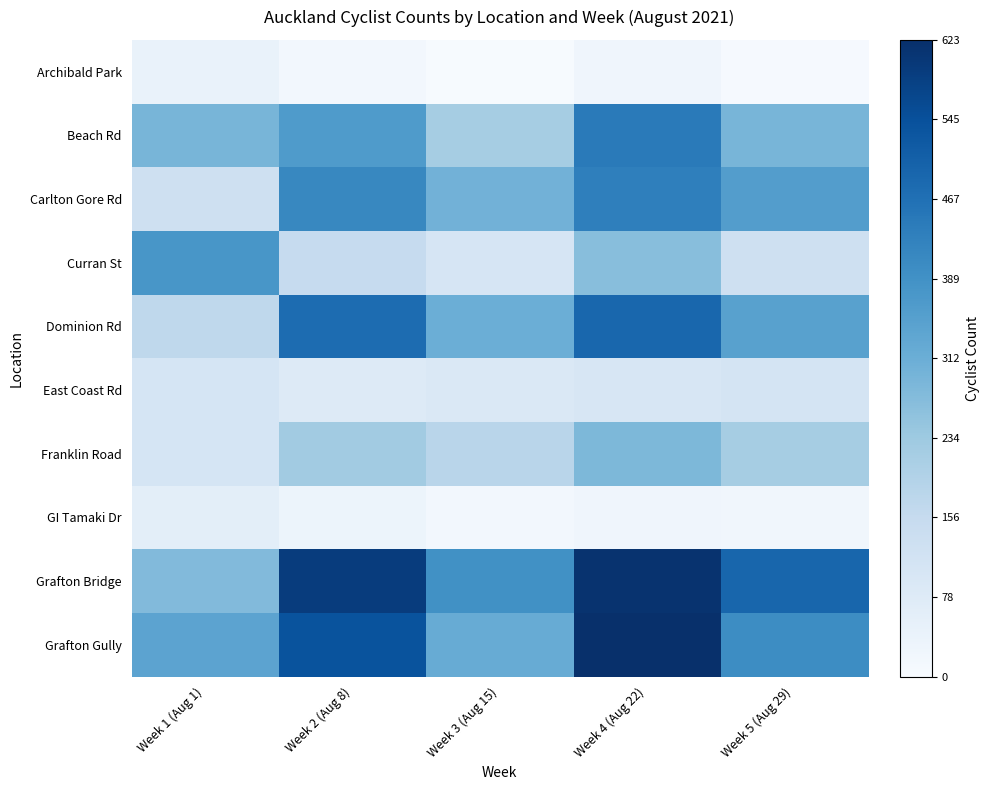

Reading left to right, what are all the values shown in this chart?

Archibald Park: Week 1 (Aug 1)=0.1	Week 2 (Aug 8)=0.0	Week 3 (Aug 15)=0.0	Week 4 (Aug 22)=0.0	Week 5 (Aug 29)=0.0
Beach Rd: Week 1 (Aug 1)=0.5	Week 2 (Aug 8)=0.6	Week 3 (Aug 15)=0.4	Week 4 (Aug 22)=0.7	Week 5 (Aug 29)=0.5
Carlton Gore Rd: Week 1 (Aug 1)=0.2	Week 2 (Aug 8)=0.7	Week 3 (Aug 15)=0.5	Week 4 (Aug 22)=0.7	Week 5 (Aug 29)=0.6
Curran St: Week 1 (Aug 1)=0.6	Week 2 (Aug 8)=0.2	Week 3 (Aug 15)=0.2	Week 4 (Aug 22)=0.4	Week 5 (Aug 29)=0.2
Dominion Rd: Week 1 (Aug 1)=0.3	Week 2 (Aug 8)=0.8	Week 3 (Aug 15)=0.5	Week 4 (Aug 22)=0.8	Week 5 (Aug 29)=0.6
East Coast Rd: Week 1 (Aug 1)=0.2	Week 2 (Aug 8)=0.1	Week 3 (Aug 15)=0.1	Week 4 (Aug 22)=0.2	Week 5 (Aug 29)=0.2
Franklin Road: Week 1 (Aug 1)=0.2	Week 2 (Aug 8)=0.4	Week 3 (Aug 15)=0.3	Week 4 (Aug 22)=0.5	Week 5 (Aug 29)=0.3
GI Tamaki Dr: Week 1 (Aug 1)=0.1	Week 2 (Aug 8)=0.1	Week 3 (Aug 15)=0.0	Week 4 (Aug 22)=0.0	Week 5 (Aug 29)=0.0
Grafton Bridge: Week 1 (Aug 1)=0.4	Week 2 (Aug 8)=1.0	Week 3 (Aug 15)=0.6	Week 4 (Aug 22)=1.0	Week 5 (Aug 29)=0.8
Grafton Gully: Week 1 (Aug 1)=0.5	Week 2 (Aug 8)=0.9	Week 3 (Aug 15)=0.5	Week 4 (Aug 22)=1.0	Week 5 (Aug 29)=0.6